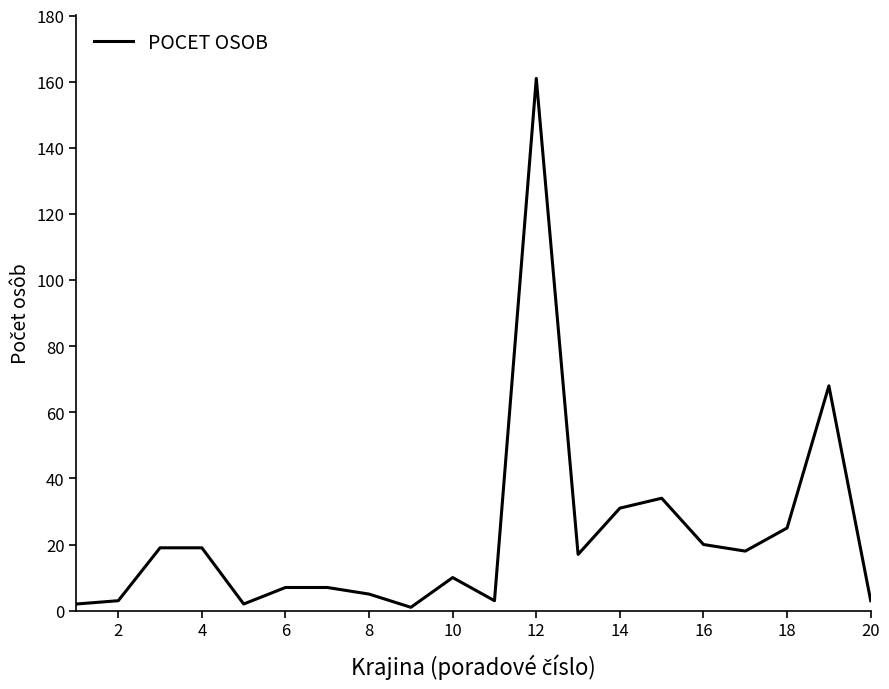

What is the maximum value shown in the chart?

161